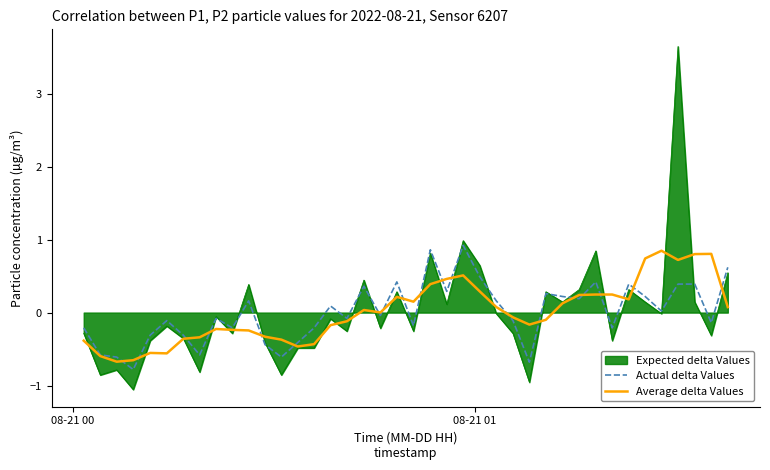

Which series has the widest spread of values?

Expected delta Values